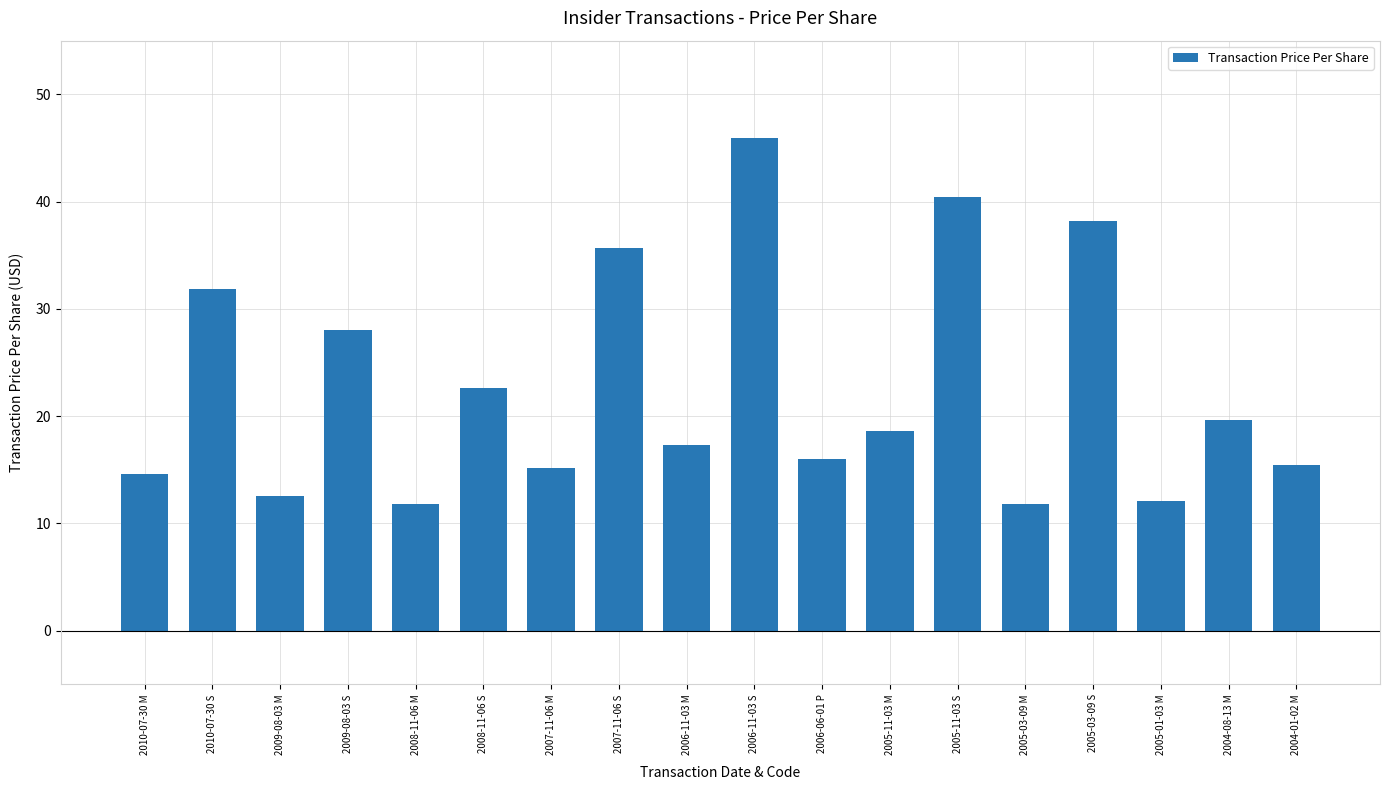

The chart shows a value of 28.0 at 2009-08-03 S. True or false?

True